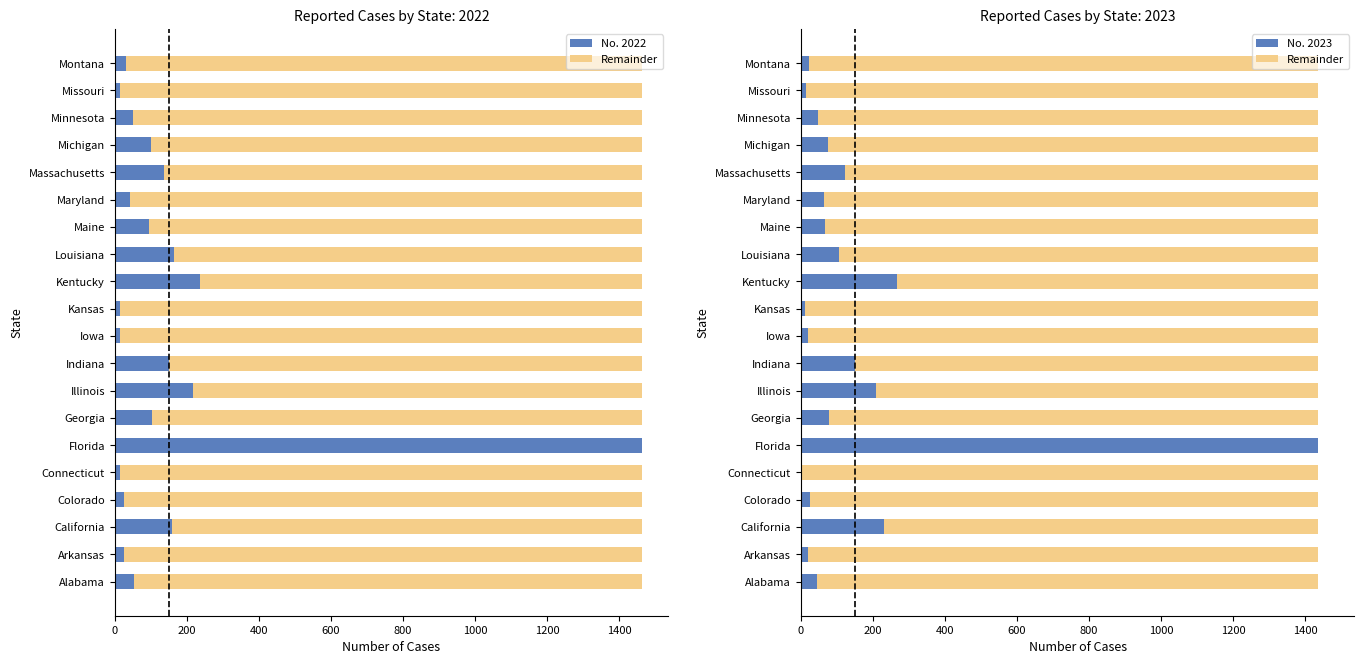

Reading left to right, transcribe all the data shown in this chart.

No. 2022: 53	27	159	27	14	1463	105	218	151	14	16	236	165	94	42	137	101	50	16	31
Remainder: 1389	1415	1204	1410	1431	0	1358	1227	1285	1415	1424	1167	1328	1368	1371	1312	1360	1388	1421	1413
No. 2023: 46	20	231	25	4	1435	77	208	150	20	11	268	107	67	64	123	75	47	14	22